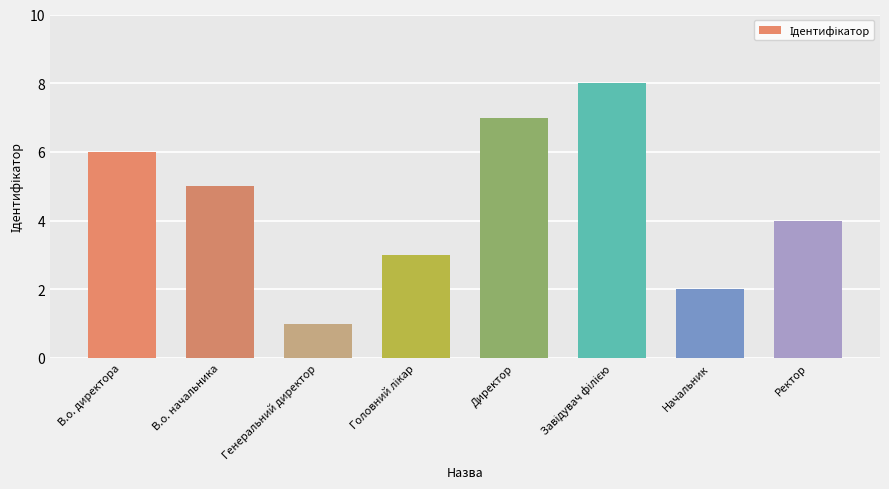

What is the greatest value displayed?

8